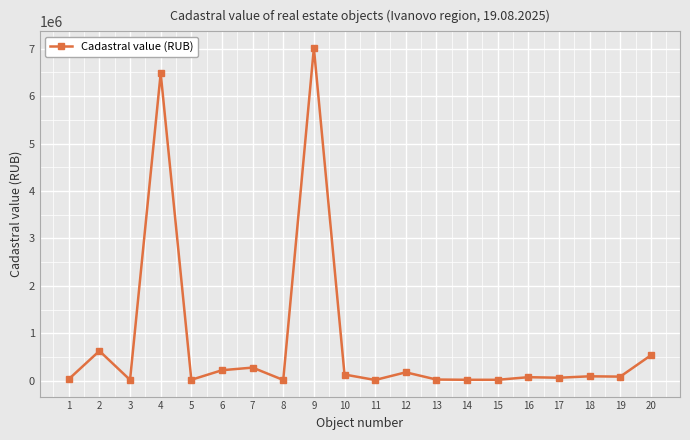

Where is the data nearest to the value 3514227?

2